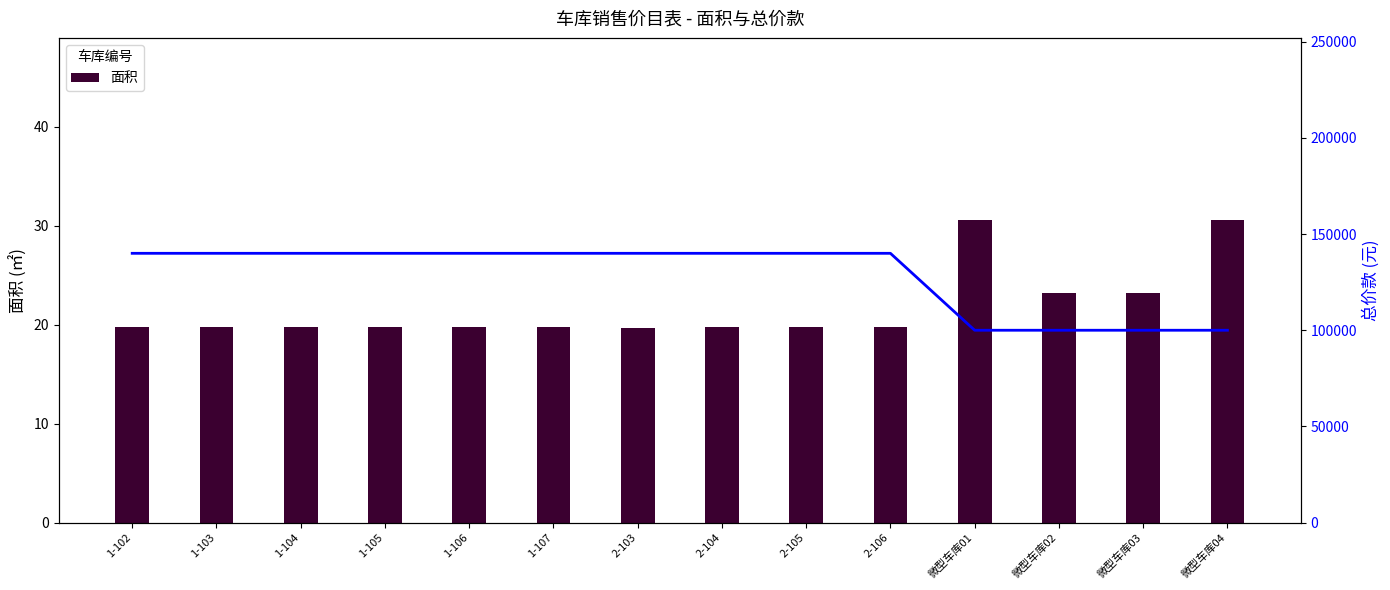

Which series has the largest total across all categories?

总价款